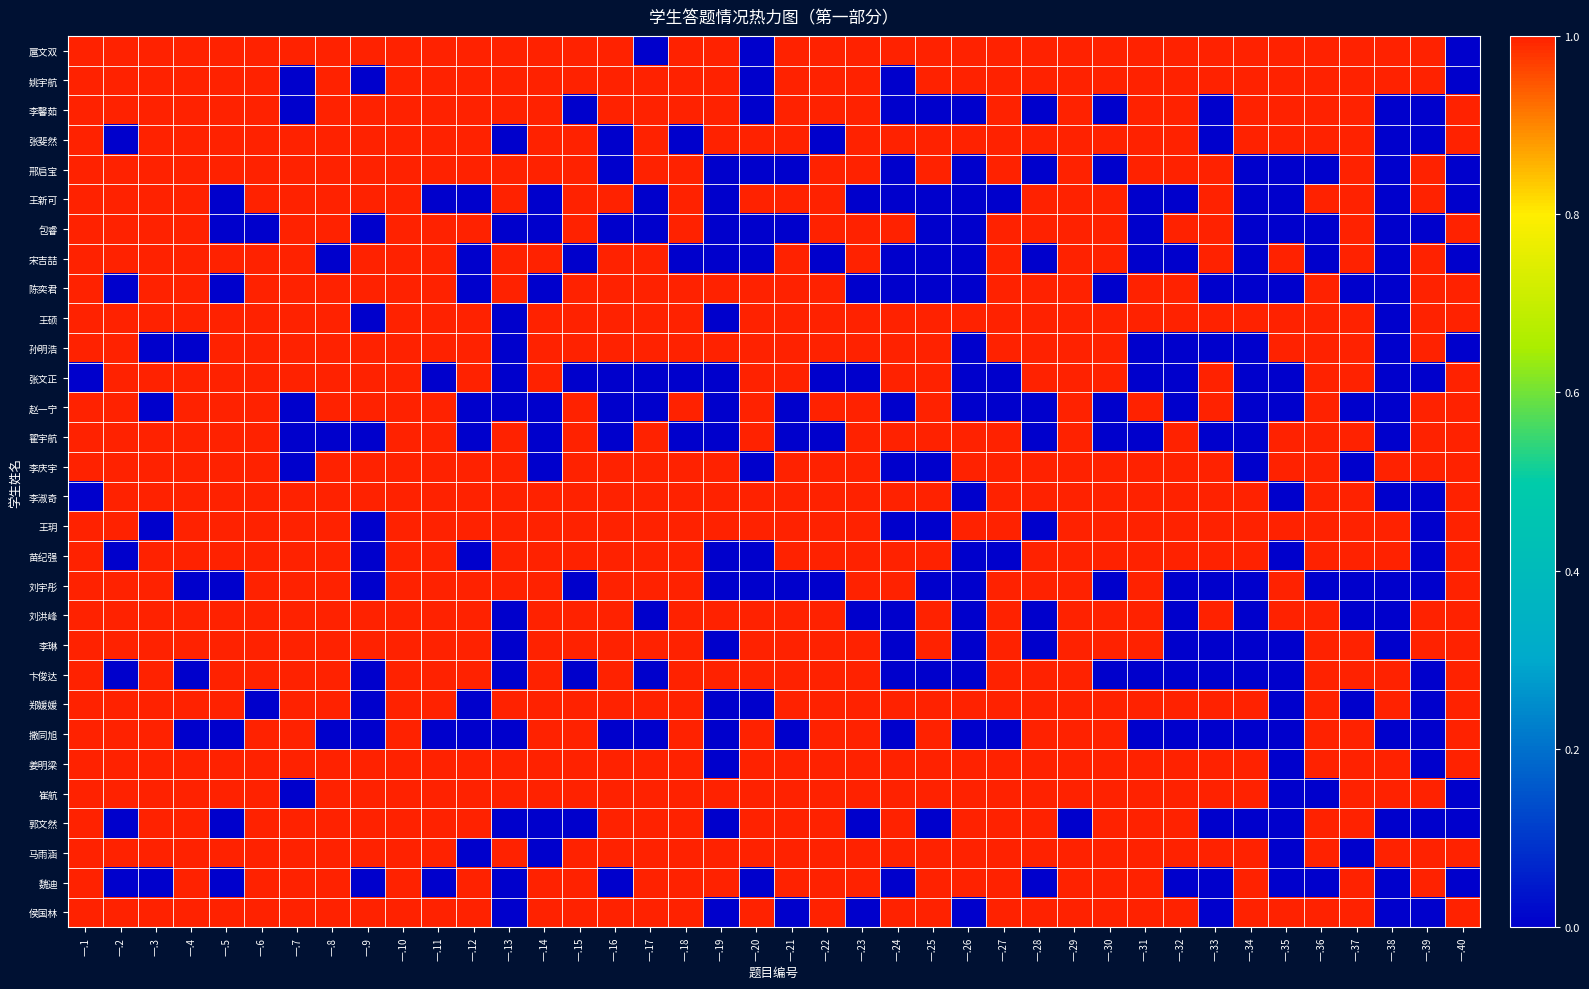

Reading left to right, transcribe all the data shown in this chart.

扈文双: 一.1=1	一.2=1	一.3=1	一.4=1	一.5=1	一.6=1	一.7=1	一.8=1	一.9=1	一.10=1	一.11=1	一.12=1	一.13=1	一.14=1	一.15=1	一.16=1	一.17=0	一.18=1	一.19=1	一.20=0	一.21=1	一.22=1	一.23=1	一.24=1	一.25=1	一.26=1	一.27=1	一.28=1	一.29=1	一.30=1	一.31=1	一.32=1	一.33=1	一.34=1	一.35=1	一.36=1	一.37=1	一.38=1	一.39=1	一.40=0
姚宇航: 一.1=1	一.2=1	一.3=1	一.4=1	一.5=1	一.6=1	一.7=0	一.8=1	一.9=0	一.10=1	一.11=1	一.12=1	一.13=1	一.14=1	一.15=1	一.16=1	一.17=1	一.18=1	一.19=1	一.20=0	一.21=1	一.22=1	一.23=1	一.24=0	一.25=1	一.26=1	一.27=1	一.28=1	一.29=1	一.30=1	一.31=1	一.32=1	一.33=1	一.34=1	一.35=1	一.36=1	一.37=1	一.38=1	一.39=1	一.40=0
李馨茹: 一.1=1	一.2=1	一.3=1	一.4=1	一.5=1	一.6=1	一.7=0	一.8=1	一.9=1	一.10=1	一.11=1	一.12=1	一.13=1	一.14=1	一.15=0	一.16=1	一.17=1	一.18=1	一.19=1	一.20=0	一.21=1	一.22=1	一.23=1	一.24=0	一.25=0	一.26=0	一.27=1	一.28=0	一.29=1	一.30=0	一.31=1	一.32=1	一.33=0	一.34=1	一.35=1	一.36=1	一.37=1	一.38=0	一.39=0	一.40=1
张斐然: 一.1=1	一.2=0	一.3=1	一.4=1	一.5=1	一.6=1	一.7=1	一.8=1	一.9=1	一.10=1	一.11=1	一.12=1	一.13=0	一.14=1	一.15=1	一.16=0	一.17=1	一.18=0	一.19=1	一.20=1	一.21=1	一.22=0	一.23=1	一.24=1	一.25=1	一.26=1	一.27=1	一.28=1	一.29=1	一.30=1	一.31=1	一.32=1	一.33=0	一.34=1	一.35=1	一.36=1	一.37=1	一.38=0	一.39=0	一.40=1
邢启宝: 一.1=1	一.2=1	一.3=1	一.4=1	一.5=1	一.6=1	一.7=1	一.8=1	一.9=1	一.10=1	一.11=1	一.12=1	一.13=1	一.14=1	一.15=1	一.16=0	一.17=1	一.18=1	一.19=0	一.20=0	一.21=0	一.22=1	一.23=1	一.24=0	一.25=1	一.26=0	一.27=1	一.28=0	一.29=1	一.30=0	一.31=1	一.32=1	一.33=1	一.34=0	一.35=0	一.36=0	一.37=1	一.38=0	一.39=1	一.40=0
王新可: 一.1=1	一.2=1	一.3=1	一.4=1	一.5=0	一.6=1	一.7=1	一.8=1	一.9=1	一.10=1	一.11=0	一.12=0	一.13=1	一.14=0	一.15=1	一.16=1	一.17=0	一.18=1	一.19=0	一.20=1	一.21=1	一.22=1	一.23=0	一.24=0	一.25=0	一.26=0	一.27=0	一.28=1	一.29=1	一.30=1	一.31=0	一.32=0	一.33=1	一.34=0	一.35=0	一.36=1	一.37=1	一.38=0	一.39=1	一.40=0
包睿: 一.1=1	一.2=1	一.3=1	一.4=1	一.5=0	一.6=0	一.7=1	一.8=1	一.9=0	一.10=1	一.11=1	一.12=1	一.13=0	一.14=0	一.15=1	一.16=0	一.17=0	一.18=1	一.19=0	一.20=0	一.21=0	一.22=1	一.23=1	一.24=1	一.25=0	一.26=0	一.27=1	一.28=1	一.29=1	一.30=1	一.31=0	一.32=1	一.33=1	一.34=0	一.35=0	一.36=0	一.37=1	一.38=0	一.39=0	一.40=1
宋吉喆: 一.1=1	一.2=1	一.3=1	一.4=1	一.5=1	一.6=1	一.7=1	一.8=0	一.9=1	一.10=1	一.11=1	一.12=0	一.13=1	一.14=1	一.15=0	一.16=1	一.17=1	一.18=0	一.19=0	一.20=0	一.21=1	一.22=0	一.23=1	一.24=0	一.25=0	一.26=0	一.27=1	一.28=0	一.29=1	一.30=1	一.31=0	一.32=0	一.33=1	一.34=0	一.35=1	一.36=0	一.37=1	一.38=0	一.39=1	一.40=0
陈奕君: 一.1=1	一.2=0	一.3=1	一.4=1	一.5=0	一.6=1	一.7=1	一.8=1	一.9=1	一.10=1	一.11=1	一.12=0	一.13=1	一.14=0	一.15=1	一.16=1	一.17=1	一.18=1	一.19=1	一.20=1	一.21=1	一.22=1	一.23=0	一.24=0	一.25=0	一.26=0	一.27=1	一.28=1	一.29=1	一.30=0	一.31=1	一.32=1	一.33=0	一.34=0	一.35=0	一.36=1	一.37=0	一.38=0	一.39=1	一.40=1
王硕: 一.1=1	一.2=1	一.3=1	一.4=1	一.5=1	一.6=1	一.7=1	一.8=1	一.9=0	一.10=1	一.11=1	一.12=1	一.13=0	一.14=1	一.15=1	一.16=1	一.17=1	一.18=1	一.19=0	一.20=1	一.21=1	一.22=1	一.23=1	一.24=1	一.25=1	一.26=1	一.27=1	一.28=1	一.29=1	一.30=1	一.31=1	一.32=1	一.33=1	一.34=1	一.35=1	一.36=1	一.37=1	一.38=0	一.39=1	一.40=1
孙明浩: 一.1=1	一.2=1	一.3=0	一.4=0	一.5=1	一.6=1	一.7=1	一.8=1	一.9=1	一.10=1	一.11=1	一.12=1	一.13=0	一.14=1	一.15=1	一.16=1	一.17=1	一.18=1	一.19=1	一.20=1	一.21=1	一.22=1	一.23=1	一.24=1	一.25=1	一.26=0	一.27=1	一.28=1	一.29=1	一.30=1	一.31=0	一.32=0	一.33=0	一.34=0	一.35=1	一.36=1	一.37=1	一.38=0	一.39=1	一.40=0
张文正: 一.1=0	一.2=1	一.3=1	一.4=1	一.5=1	一.6=1	一.7=1	一.8=1	一.9=1	一.10=1	一.11=0	一.12=1	一.13=0	一.14=1	一.15=0	一.16=0	一.17=0	一.18=0	一.19=0	一.20=1	一.21=1	一.22=0	一.23=0	一.24=1	一.25=1	一.26=0	一.27=0	一.28=1	一.29=1	一.30=1	一.31=0	一.32=0	一.33=1	一.34=0	一.35=0	一.36=1	一.37=1	一.38=0	一.39=0	一.40=1
赵一宁: 一.1=1	一.2=1	一.3=0	一.4=1	一.5=1	一.6=1	一.7=0	一.8=1	一.9=1	一.10=1	一.11=1	一.12=0	一.13=0	一.14=0	一.15=1	一.16=0	一.17=0	一.18=1	一.19=0	一.20=1	一.21=0	一.22=1	一.23=1	一.24=0	一.25=1	一.26=0	一.27=0	一.28=0	一.29=1	一.30=0	一.31=1	一.32=0	一.33=1	一.34=0	一.35=0	一.36=1	一.37=0	一.38=0	一.39=1	一.40=1
翟宇航: 一.1=1	一.2=1	一.3=1	一.4=1	一.5=1	一.6=1	一.7=0	一.8=0	一.9=0	一.10=1	一.11=1	一.12=0	一.13=1	一.14=0	一.15=1	一.16=0	一.17=1	一.18=0	一.19=0	一.20=1	一.21=0	一.22=0	一.23=1	一.24=1	一.25=1	一.26=1	一.27=1	一.28=0	一.29=1	一.30=0	一.31=0	一.32=1	一.33=0	一.34=0	一.35=1	一.36=1	一.37=1	一.38=0	一.39=1	一.40=1
李庆宇: 一.1=1	一.2=1	一.3=1	一.4=1	一.5=1	一.6=1	一.7=0	一.8=1	一.9=1	一.10=1	一.11=1	一.12=1	一.13=1	一.14=0	一.15=1	一.16=1	一.17=1	一.18=1	一.19=1	一.20=0	一.21=1	一.22=1	一.23=1	一.24=0	一.25=0	一.26=1	一.27=1	一.28=1	一.29=1	一.30=1	一.31=1	一.32=1	一.33=1	一.34=0	一.35=1	一.36=1	一.37=0	一.38=1	一.39=1	一.40=1
李淑奇: 一.1=0	一.2=1	一.3=1	一.4=1	一.5=1	一.6=1	一.7=1	一.8=1	一.9=1	一.10=1	一.11=1	一.12=1	一.13=1	一.14=1	一.15=1	一.16=1	一.17=1	一.18=1	一.19=1	一.20=1	一.21=1	一.22=1	一.23=1	一.24=1	一.25=1	一.26=0	一.27=1	一.28=1	一.29=1	一.30=1	一.31=1	一.32=1	一.33=1	一.34=1	一.35=0	一.36=1	一.37=1	一.38=0	一.39=0	一.40=1
王玥: 一.1=1	一.2=1	一.3=0	一.4=1	一.5=1	一.6=1	一.7=1	一.8=1	一.9=0	一.10=1	一.11=1	一.12=1	一.13=1	一.14=1	一.15=1	一.16=1	一.17=1	一.18=1	一.19=1	一.20=1	一.21=1	一.22=1	一.23=1	一.24=0	一.25=0	一.26=1	一.27=1	一.28=0	一.29=1	一.30=1	一.31=1	一.32=1	一.33=1	一.34=1	一.35=1	一.36=1	一.37=1	一.38=1	一.39=0	一.40=1
苗纪强: 一.1=1	一.2=0	一.3=1	一.4=1	一.5=1	一.6=1	一.7=1	一.8=1	一.9=0	一.10=1	一.11=1	一.12=0	一.13=1	一.14=1	一.15=1	一.16=1	一.17=1	一.18=1	一.19=0	一.20=0	一.21=1	一.22=1	一.23=1	一.24=1	一.25=1	一.26=0	一.27=0	一.28=1	一.29=1	一.30=1	一.31=1	一.32=1	一.33=1	一.34=1	一.35=0	一.36=1	一.37=1	一.38=1	一.39=0	一.40=1
刘宇彤: 一.1=1	一.2=1	一.3=1	一.4=0	一.5=0	一.6=1	一.7=1	一.8=1	一.9=0	一.10=1	一.11=1	一.12=1	一.13=1	一.14=1	一.15=0	一.16=1	一.17=1	一.18=1	一.19=0	一.20=0	一.21=0	一.22=0	一.23=1	一.24=1	一.25=0	一.26=0	一.27=1	一.28=1	一.29=1	一.30=0	一.31=1	一.32=0	一.33=0	一.34=0	一.35=1	一.36=0	一.37=0	一.38=0	一.39=0	一.40=1
刘洪峰: 一.1=1	一.2=1	一.3=1	一.4=1	一.5=1	一.6=1	一.7=1	一.8=1	一.9=1	一.10=1	一.11=1	一.12=1	一.13=0	一.14=1	一.15=1	一.16=1	一.17=0	一.18=1	一.19=1	一.20=1	一.21=1	一.22=1	一.23=0	一.24=0	一.25=1	一.26=0	一.27=1	一.28=0	一.29=1	一.30=1	一.31=1	一.32=0	一.33=1	一.34=0	一.35=1	一.36=1	一.37=0	一.38=0	一.39=1	一.40=1
李琳: 一.1=1	一.2=1	一.3=1	一.4=1	一.5=1	一.6=1	一.7=1	一.8=1	一.9=1	一.10=1	一.11=1	一.12=1	一.13=0	一.14=1	一.15=1	一.16=1	一.17=1	一.18=1	一.19=0	一.20=1	一.21=1	一.22=1	一.23=1	一.24=0	一.25=1	一.26=0	一.27=1	一.28=0	一.29=1	一.30=1	一.31=1	一.32=0	一.33=0	一.34=0	一.35=0	一.36=1	一.37=1	一.38=0	一.39=1	一.40=1
卞俊达: 一.1=1	一.2=0	一.3=1	一.4=0	一.5=1	一.6=1	一.7=1	一.8=1	一.9=0	一.10=1	一.11=1	一.12=1	一.13=0	一.14=1	一.15=0	一.16=1	一.17=0	一.18=1	一.19=1	一.20=1	一.21=1	一.22=1	一.23=1	一.24=0	一.25=0	一.26=0	一.27=1	一.28=1	一.29=1	一.30=0	一.31=0	一.32=0	一.33=0	一.34=0	一.35=0	一.36=1	一.37=1	一.38=1	一.39=0	一.40=1
郑媛媛: 一.1=1	一.2=1	一.3=1	一.4=1	一.5=1	一.6=0	一.7=1	一.8=1	一.9=0	一.10=1	一.11=1	一.12=0	一.13=1	一.14=1	一.15=1	一.16=1	一.17=1	一.18=1	一.19=0	一.20=0	一.21=1	一.22=1	一.23=1	一.24=1	一.25=1	一.26=1	一.27=1	一.28=1	一.29=1	一.30=1	一.31=1	一.32=1	一.33=1	一.34=1	一.35=0	一.36=1	一.37=0	一.38=1	一.39=0	一.40=1
撒同旭: 一.1=1	一.2=1	一.3=1	一.4=0	一.5=0	一.6=1	一.7=1	一.8=0	一.9=0	一.10=1	一.11=0	一.12=0	一.13=0	一.14=1	一.15=1	一.16=0	一.17=0	一.18=1	一.19=0	一.20=1	一.21=0	一.22=1	一.23=1	一.24=0	一.25=1	一.26=0	一.27=0	一.28=1	一.29=1	一.30=1	一.31=0	一.32=0	一.33=0	一.34=0	一.35=0	一.36=1	一.37=1	一.38=0	一.39=0	一.40=1
姜明梁: 一.1=1	一.2=1	一.3=1	一.4=1	一.5=1	一.6=1	一.7=1	一.8=1	一.9=1	一.10=1	一.11=1	一.12=1	一.13=1	一.14=1	一.15=1	一.16=1	一.17=1	一.18=1	一.19=0	一.20=1	一.21=1	一.22=1	一.23=1	一.24=1	一.25=1	一.26=1	一.27=1	一.28=1	一.29=1	一.30=1	一.31=1	一.32=1	一.33=1	一.34=1	一.35=0	一.36=1	一.37=1	一.38=1	一.39=0	一.40=1
崔航: 一.1=1	一.2=1	一.3=1	一.4=1	一.5=1	一.6=1	一.7=0	一.8=1	一.9=1	一.10=1	一.11=1	一.12=1	一.13=1	一.14=1	一.15=1	一.16=1	一.17=1	一.18=1	一.19=1	一.20=1	一.21=1	一.22=1	一.23=1	一.24=1	一.25=1	一.26=1	一.27=1	一.28=1	一.29=1	一.30=1	一.31=1	一.32=1	一.33=1	一.34=1	一.35=0	一.36=0	一.37=1	一.38=1	一.39=1	一.40=0
郭文然: 一.1=1	一.2=0	一.3=1	一.4=1	一.5=0	一.6=1	一.7=1	一.8=1	一.9=1	一.10=1	一.11=1	一.12=1	一.13=0	一.14=0	一.15=0	一.16=1	一.17=1	一.18=1	一.19=0	一.20=1	一.21=1	一.22=1	一.23=0	一.24=1	一.25=0	一.26=1	一.27=1	一.28=1	一.29=0	一.30=1	一.31=1	一.32=1	一.33=0	一.34=0	一.35=0	一.36=1	一.37=1	一.38=0	一.39=0	一.40=0
马雨涵: 一.1=1	一.2=1	一.3=1	一.4=1	一.5=1	一.6=1	一.7=1	一.8=1	一.9=1	一.10=1	一.11=1	一.12=0	一.13=1	一.14=0	一.15=1	一.16=1	一.17=1	一.18=1	一.19=1	一.20=1	一.21=1	一.22=1	一.23=1	一.24=1	一.25=1	一.26=1	一.27=1	一.28=1	一.29=1	一.30=1	一.31=1	一.32=1	一.33=1	一.34=1	一.35=0	一.36=1	一.37=0	一.38=1	一.39=1	一.40=1
魏迪: 一.1=1	一.2=0	一.3=0	一.4=1	一.5=0	一.6=1	一.7=1	一.8=1	一.9=0	一.10=1	一.11=0	一.12=1	一.13=0	一.14=1	一.15=1	一.16=0	一.17=1	一.18=1	一.19=1	一.20=0	一.21=1	一.22=1	一.23=1	一.24=0	一.25=1	一.26=1	一.27=1	一.28=0	一.29=1	一.30=1	一.31=1	一.32=0	一.33=0	一.34=1	一.35=0	一.36=0	一.37=1	一.38=0	一.39=1	一.40=0
侯国林: 一.1=1	一.2=1	一.3=1	一.4=1	一.5=1	一.6=1	一.7=1	一.8=1	一.9=1	一.10=1	一.11=1	一.12=1	一.13=0	一.14=1	一.15=1	一.16=1	一.17=1	一.18=1	一.19=0	一.20=1	一.21=0	一.22=1	一.23=0	一.24=1	一.25=1	一.26=0	一.27=1	一.28=1	一.29=1	一.30=1	一.31=1	一.32=1	一.33=0	一.34=1	一.35=1	一.36=1	一.37=1	一.38=0	一.39=0	一.40=1